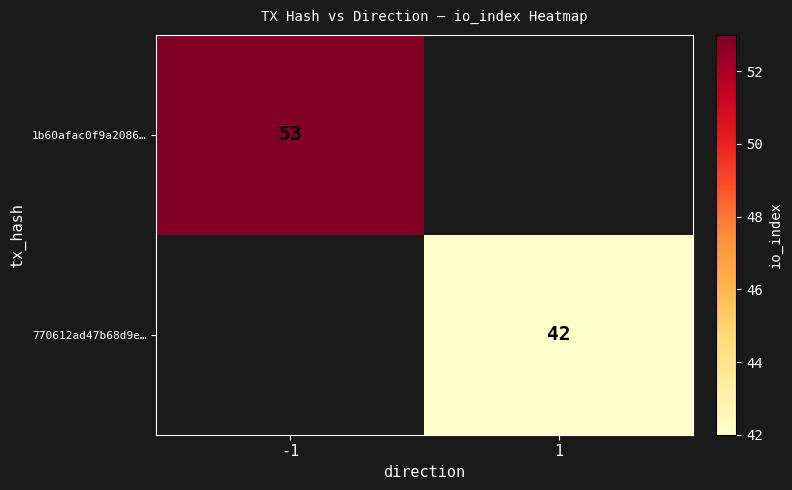

The 770612ad47b68d9e… series shows 72.8 at 1. True or false?

False